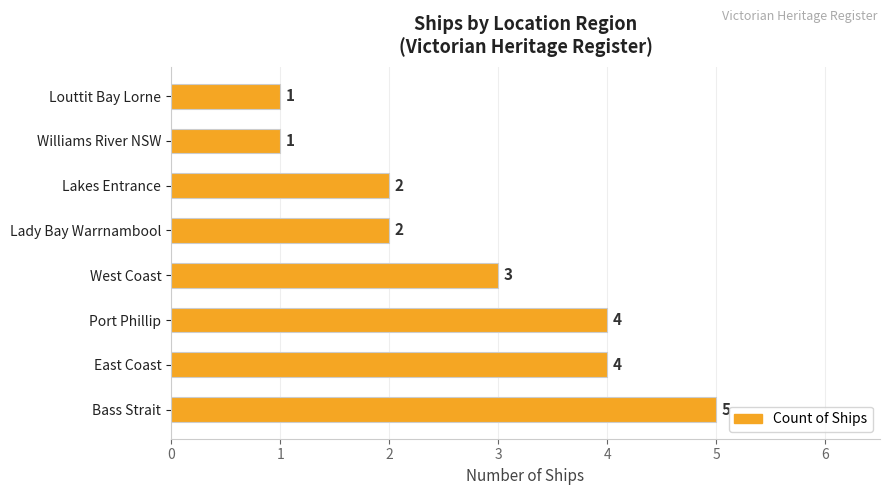

True or false: the data shows 2 at Lakes Entrance.

True